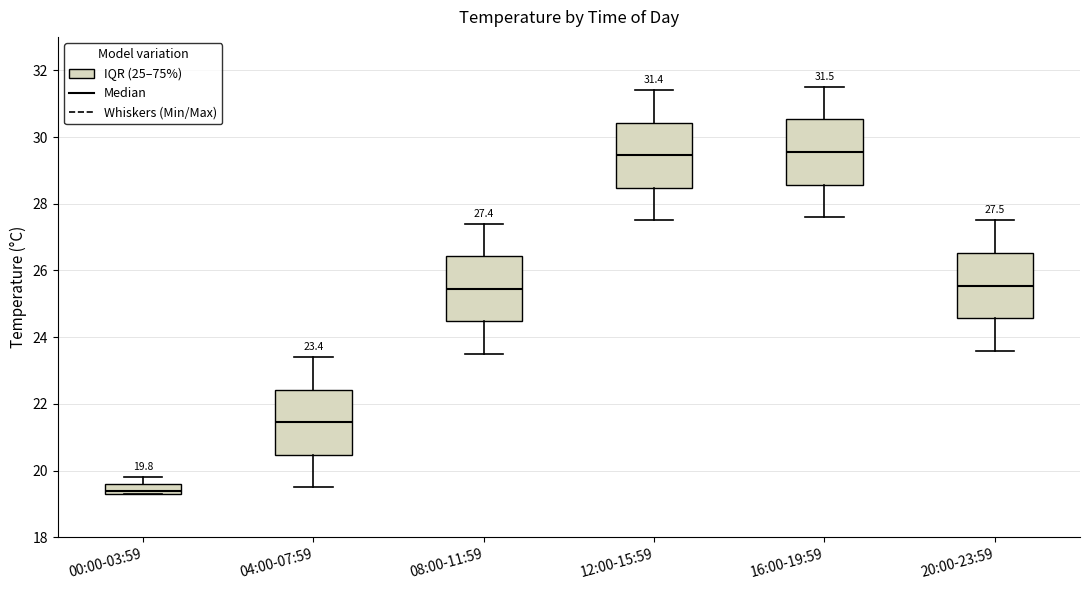

Which box's median line is the lowest?

00:00-03:59